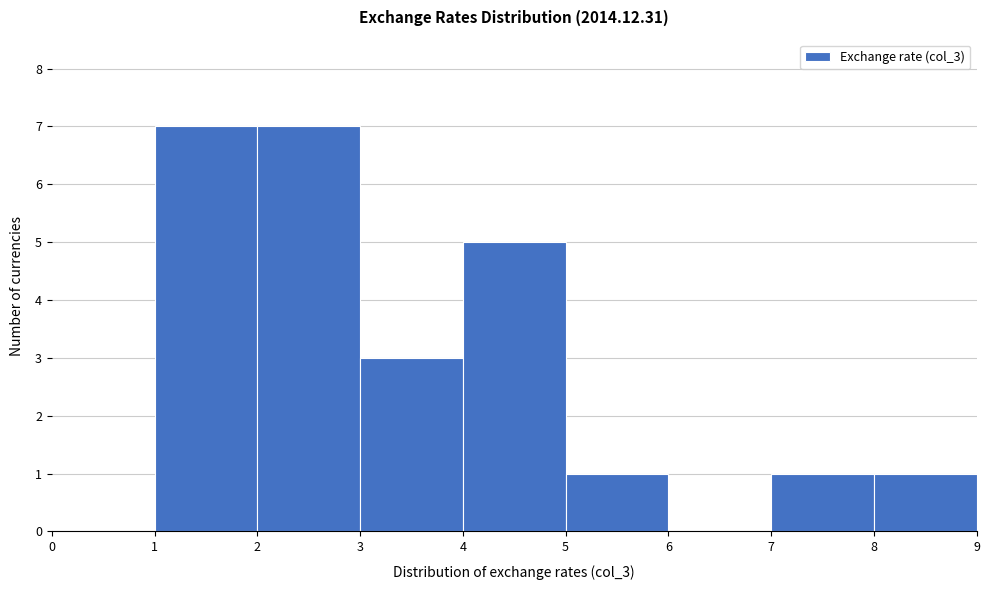

What is the height of the bar covering 4 to 5 on the x-axis? The values are not printed on the chart, so give them approximately, as read against the axis.

5